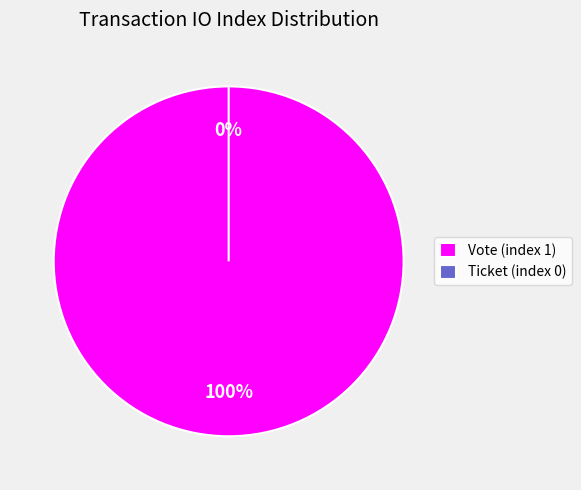

Is it true that Vote (index 1) is 88% of the pie?

False